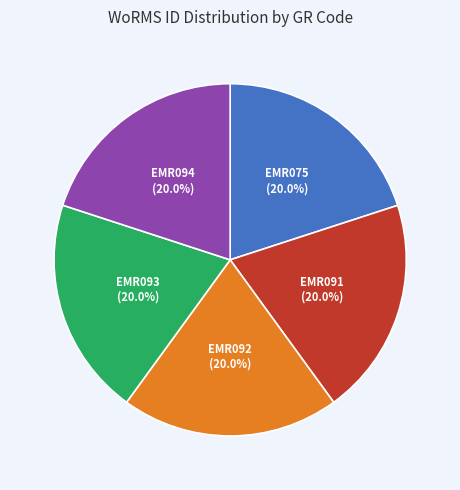

To the nearest percent, what percentage of the pie is EMR093?

20%